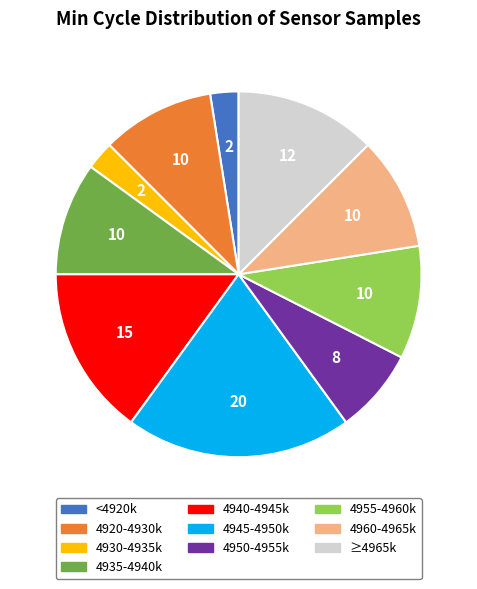

Is there any slice that represents more than half of the pie?

No